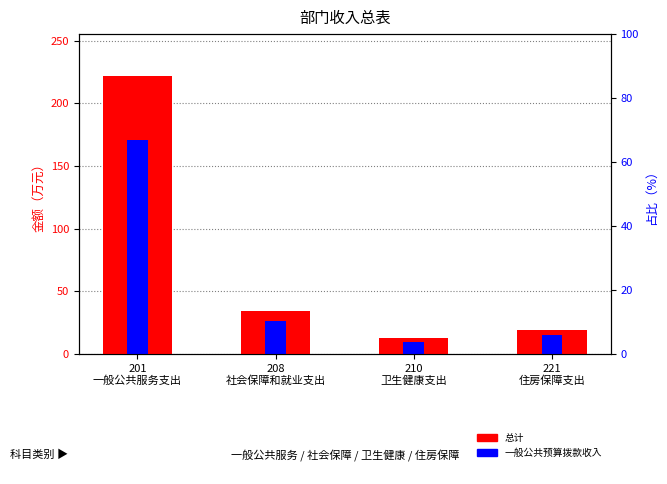

At 210
卫生健康支出, list the series in order from largest to smallest.

总计, 一般公共预算拨款收入